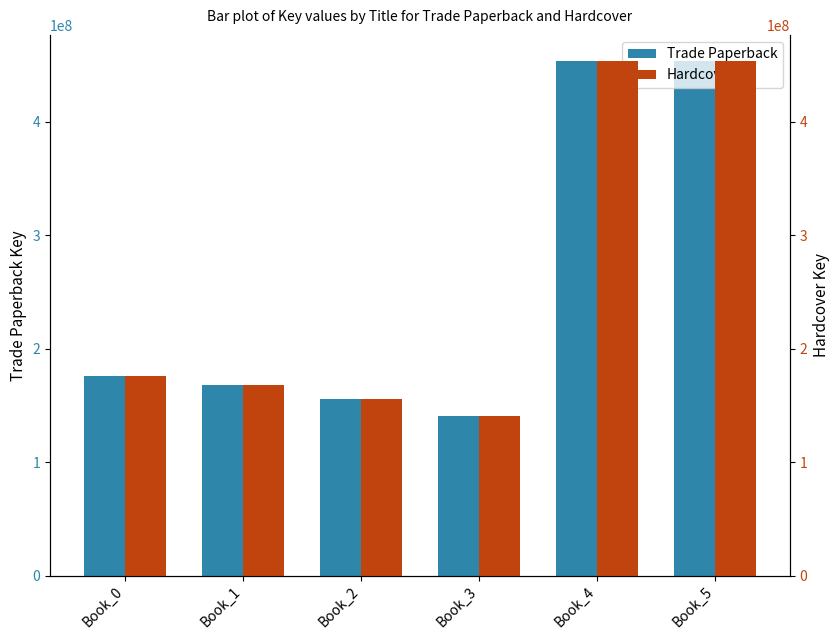

What is the value of the Trade Paperback bar at the 5th from the left?

453807667